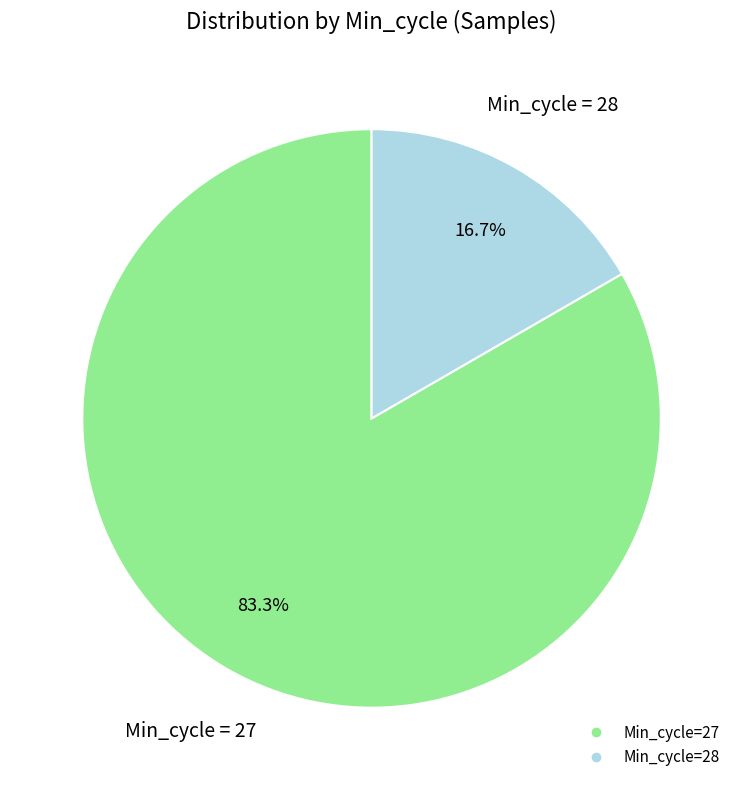

Is there a majority slice in this chart?

Yes